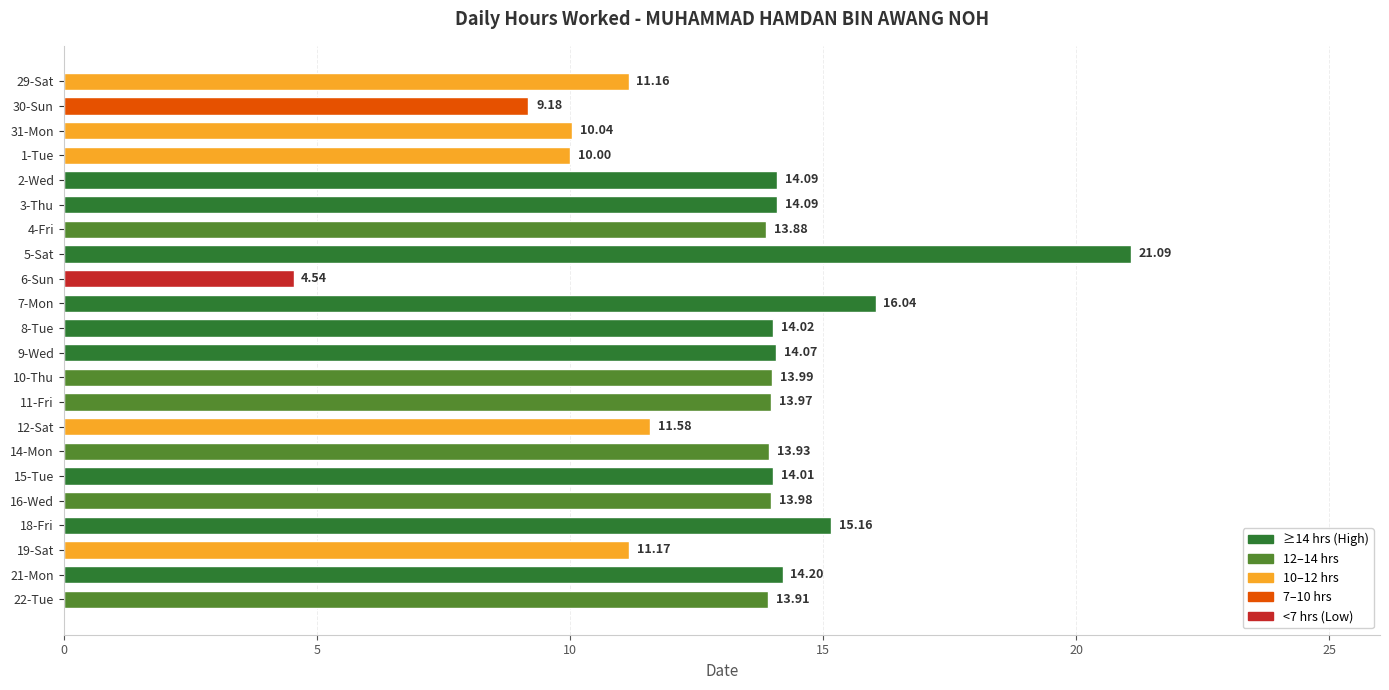

Between 1-Tue and 8-Tue, which is larger?

8-Tue